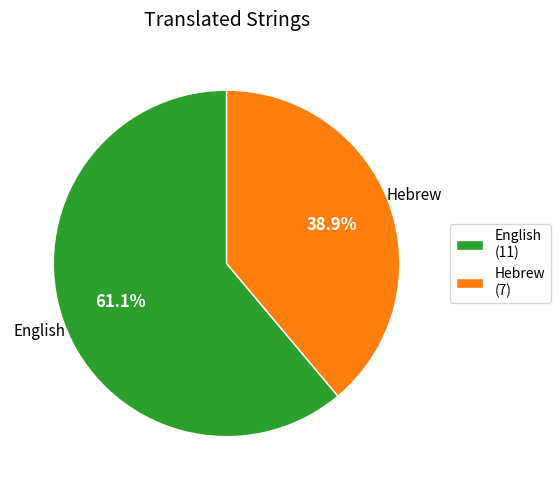

How many slices are in this pie chart?

2